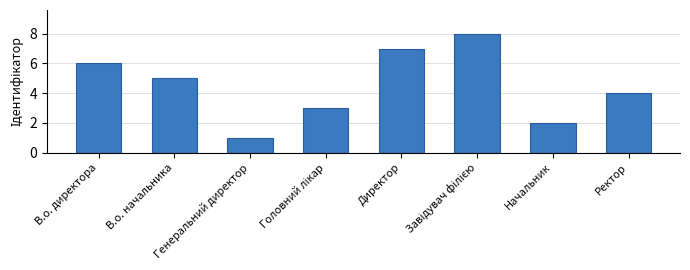

What is the sum of the values at Ректор and В.о. директора?

10